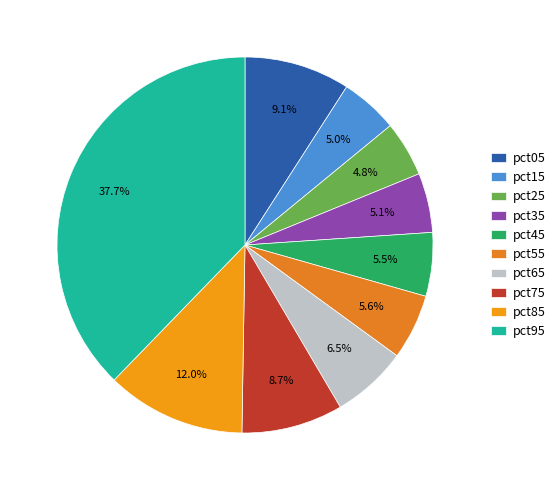

True or false: pct45 accounts for 1% of the total.

False